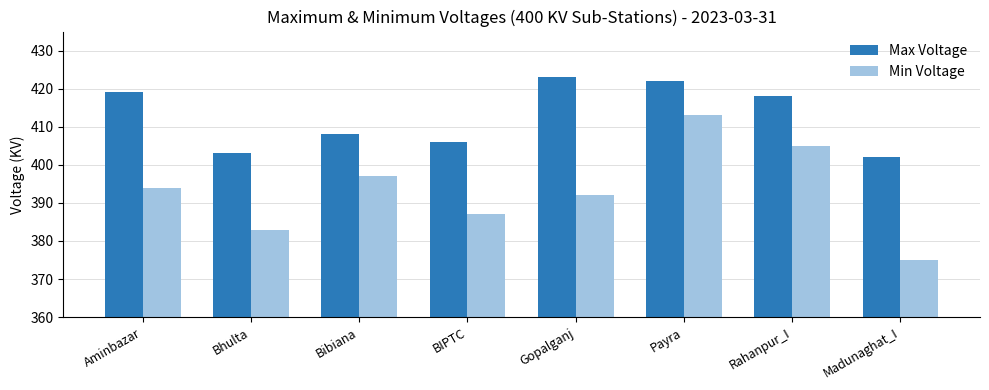

How many data points does each series have?

8